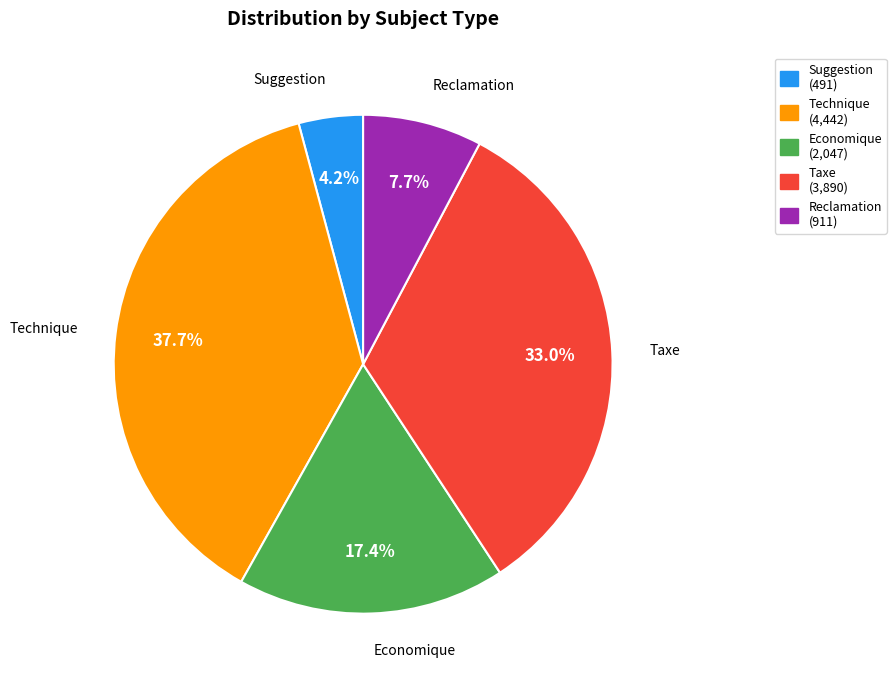

Count the number of slices in the pie.

5